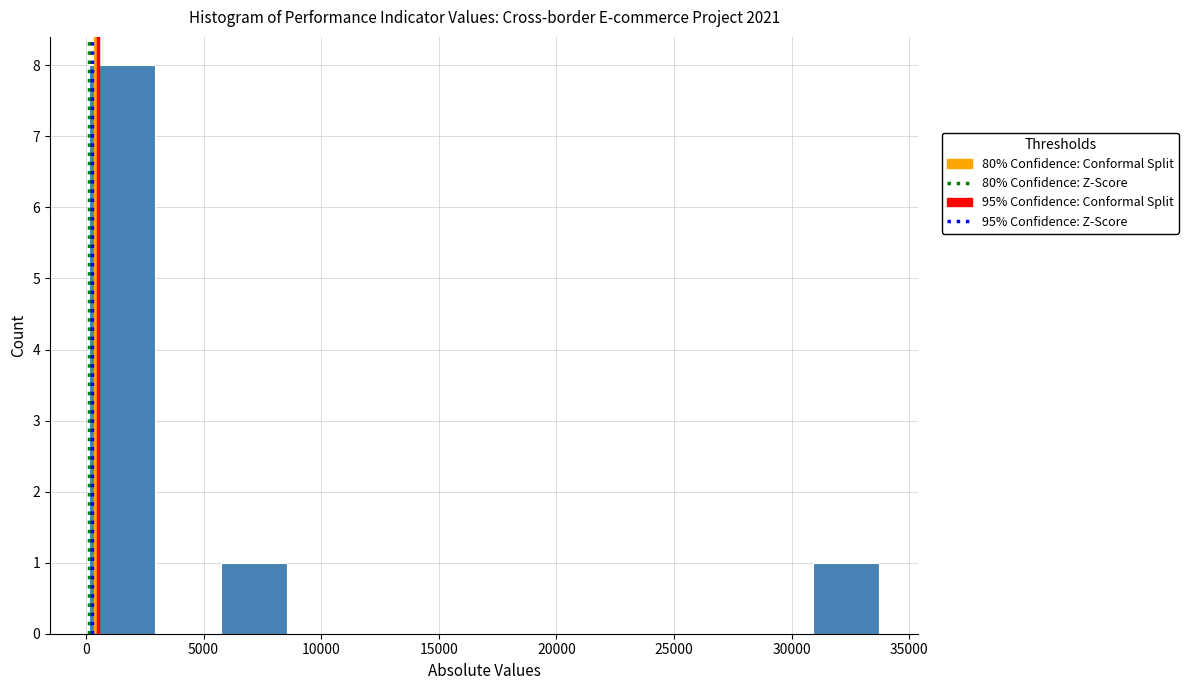

Reading left to right, transcribe this chart: for each bar, give the range it covers on the x-axis and its height. Neither the bar edges nor the heights are printed on the chart, so give them approximately, as read against the axes.

0 to 3000: 8
3000 to 5500: 0
5500 to 8500: 1
8500 to 11500: 0
11500 to 14000: 0
14000 to 17000: 0
17000 to 19500: 0
19500 to 22500: 0
22500 to 25500: 0
25500 to 28000: 0
28000 to 31000: 0
31000 to 33500: 1